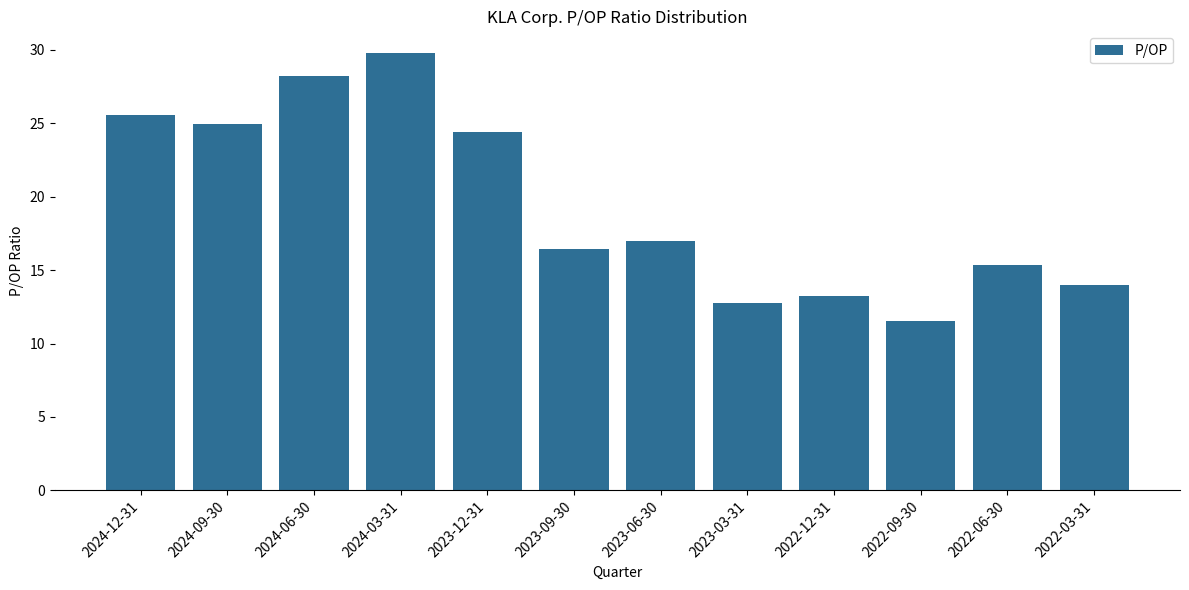

What is the minimum value shown in the chart?

11.6